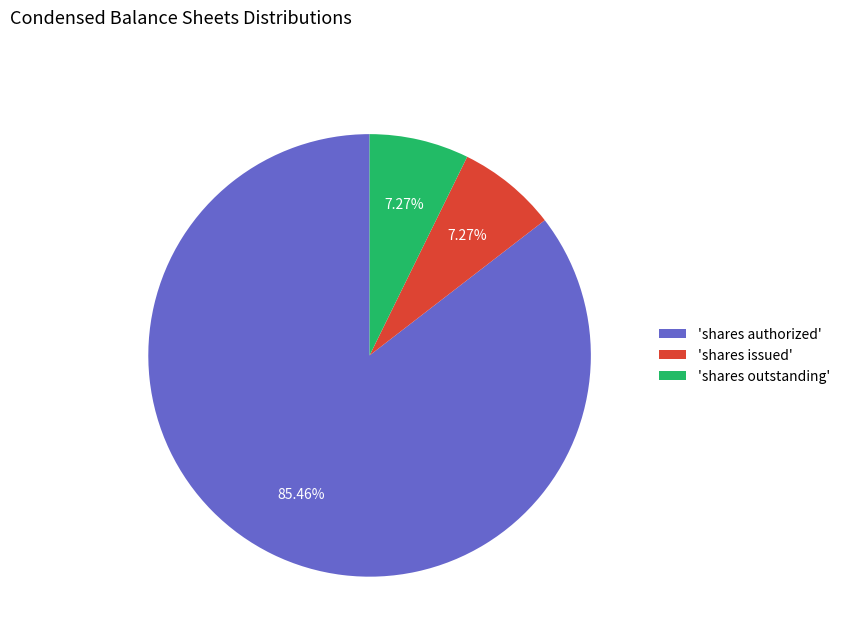

Approximately how many times larger is the value at 'shares authorized' compared to 'shares issued'?

11.8